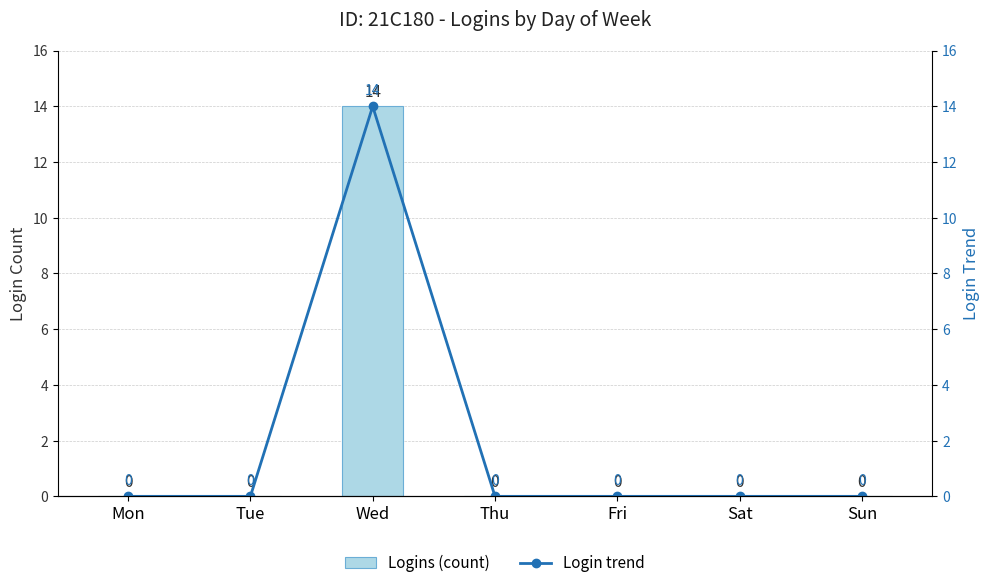

Between Tue and Fri, which is larger?

Tue